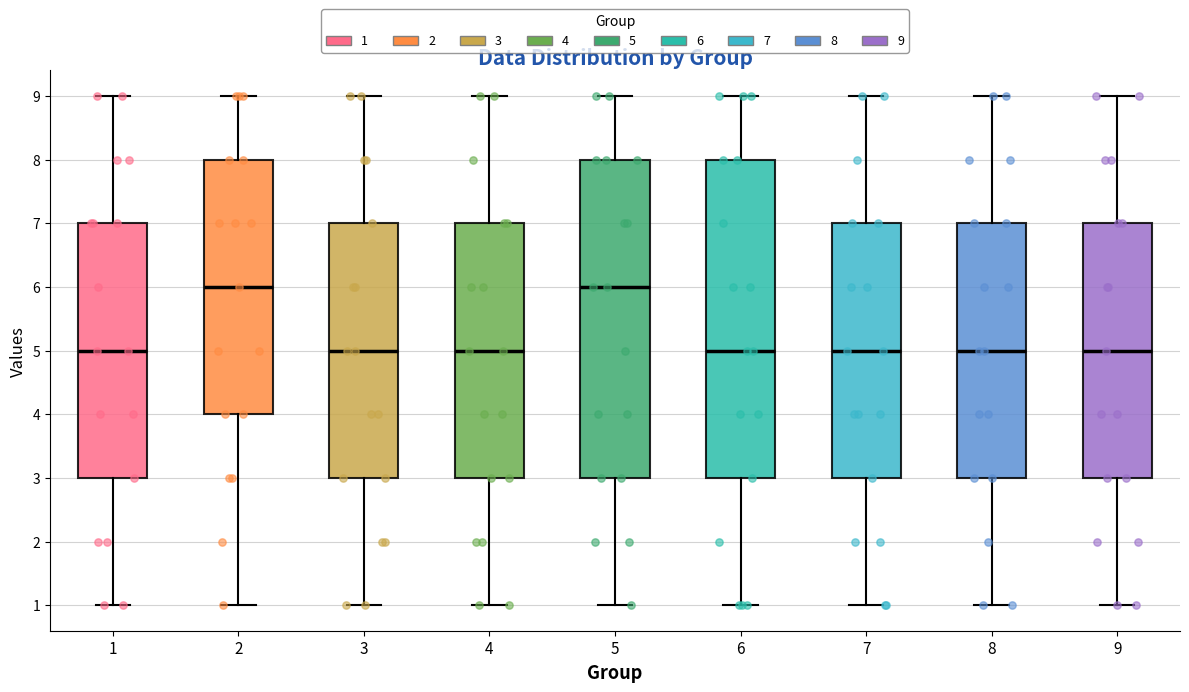

Reading left to right, read every box against the y-axis: the position of its median line, the range the box covers, and the ends of its whiskers. The values are not printed on the chart, so give them approximately, as read against the axis.

1: median 5, box 3 to 7, whiskers 1 to 9
2: median 6, box 4 to 8, whiskers 1 to 9
3: median 5, box 3 to 7, whiskers 1 to 9
4: median 5, box 3 to 7, whiskers 1 to 9
5: median 6, box 3 to 8, whiskers 1 to 9
6: median 5, box 3 to 8, whiskers 1 to 9
7: median 5, box 3 to 7, whiskers 1 to 9
8: median 5, box 3 to 7, whiskers 1 to 9
9: median 5, box 3 to 7, whiskers 1 to 9